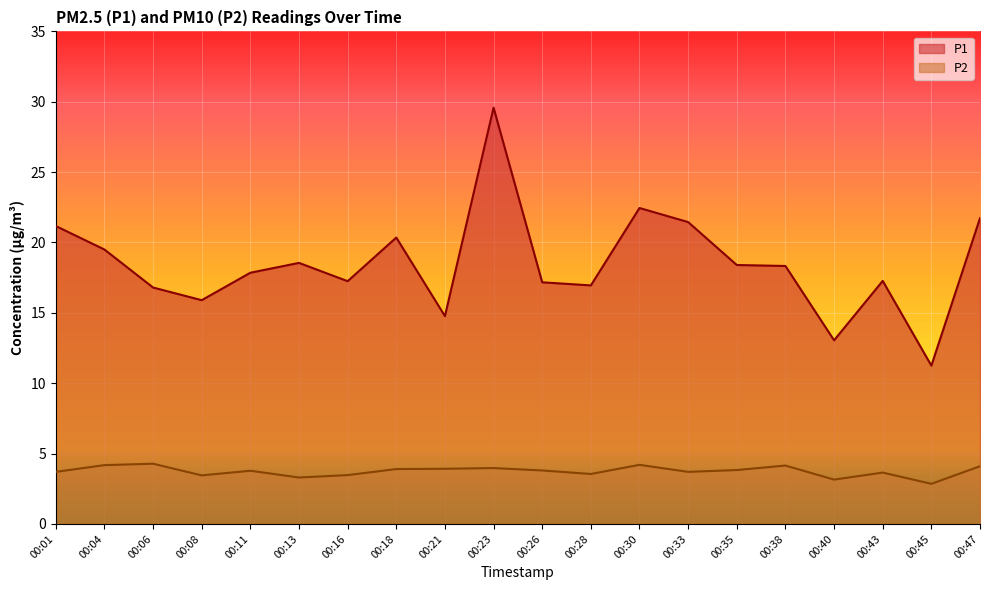

True or false: P1 and P2 intersect in this chart.

False